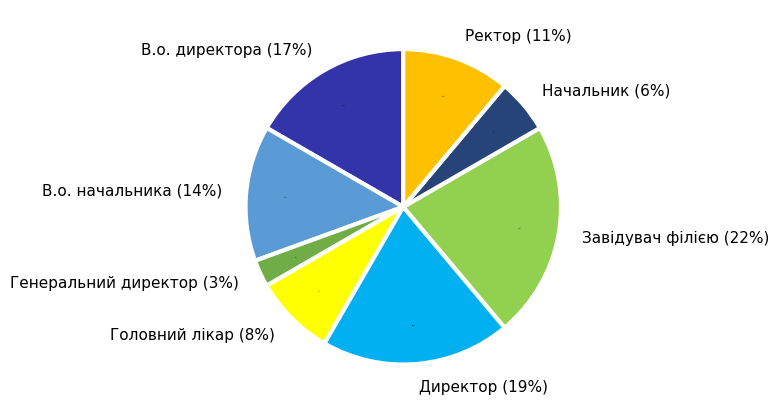

Does any single category account for the majority?

No